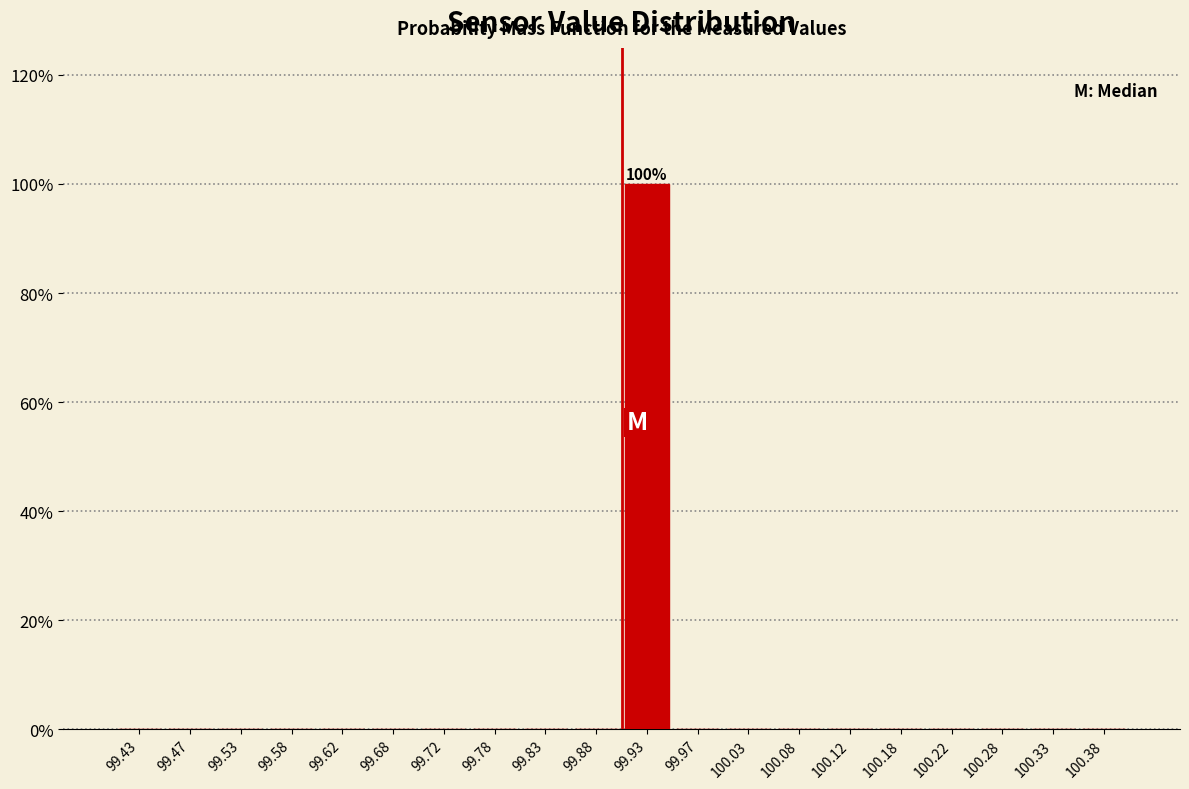

Over which range of the x-axis is the bar tallest?

99.90 to 99.95